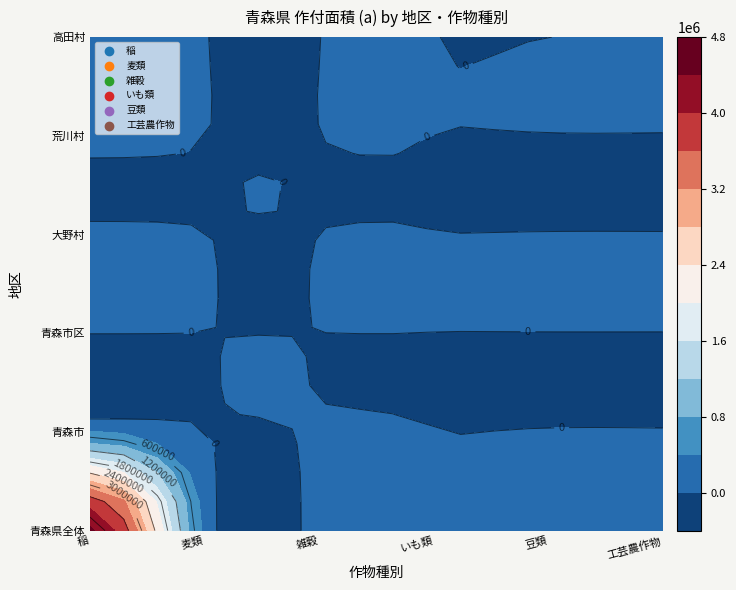

Reading right to left, transcribe all the data shown in this chart.

稲: 5=17772	4=13687	3=14114	2=15406	1=322137	0=4504330
麦類: 5=0	4=0	3=0	2=0	1=0	0=214464
雑穀: 5=0	4=0	3=0	2=0	1=23432	0=168160
いも類: 5=21	4=0	3=31	2=9	1=0	0=72363
豆類: 5=0	4=0	3=0	2=0	1=1116	0=401590
工芸農作物: 5=0	4=0	3=0	2=0	1=289	0=159078